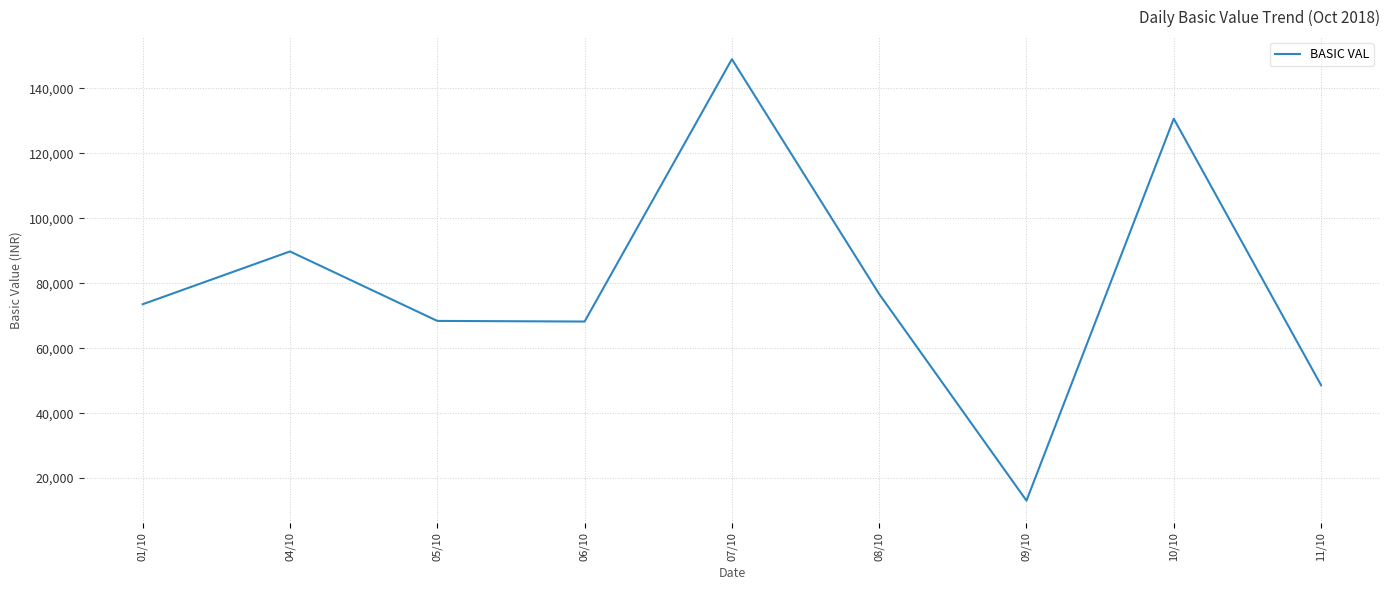

At which category does the chart reach its minimum across all series?

09/10